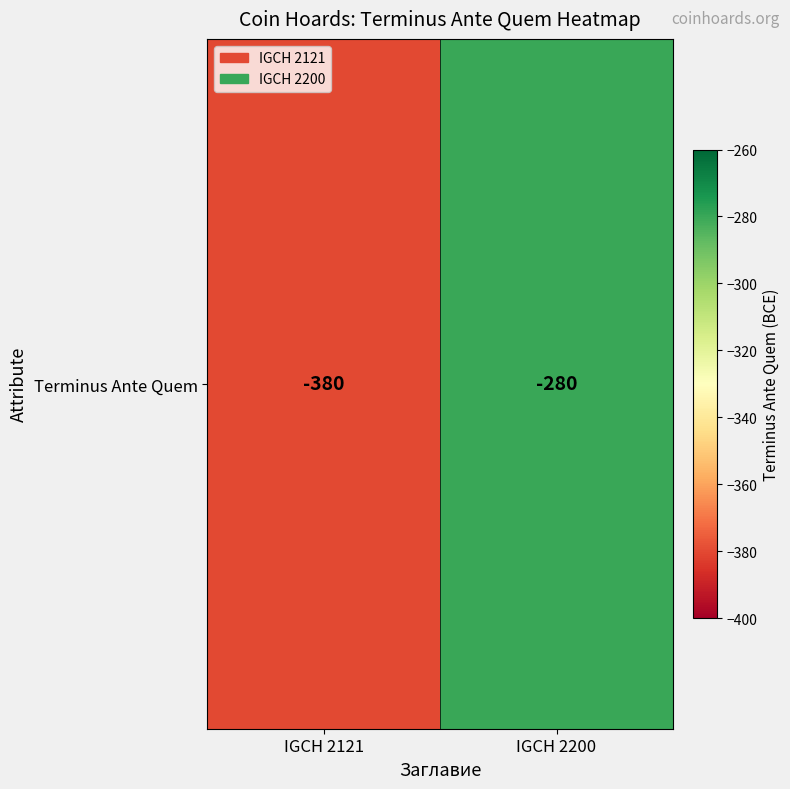

What is the greatest value displayed?

-280